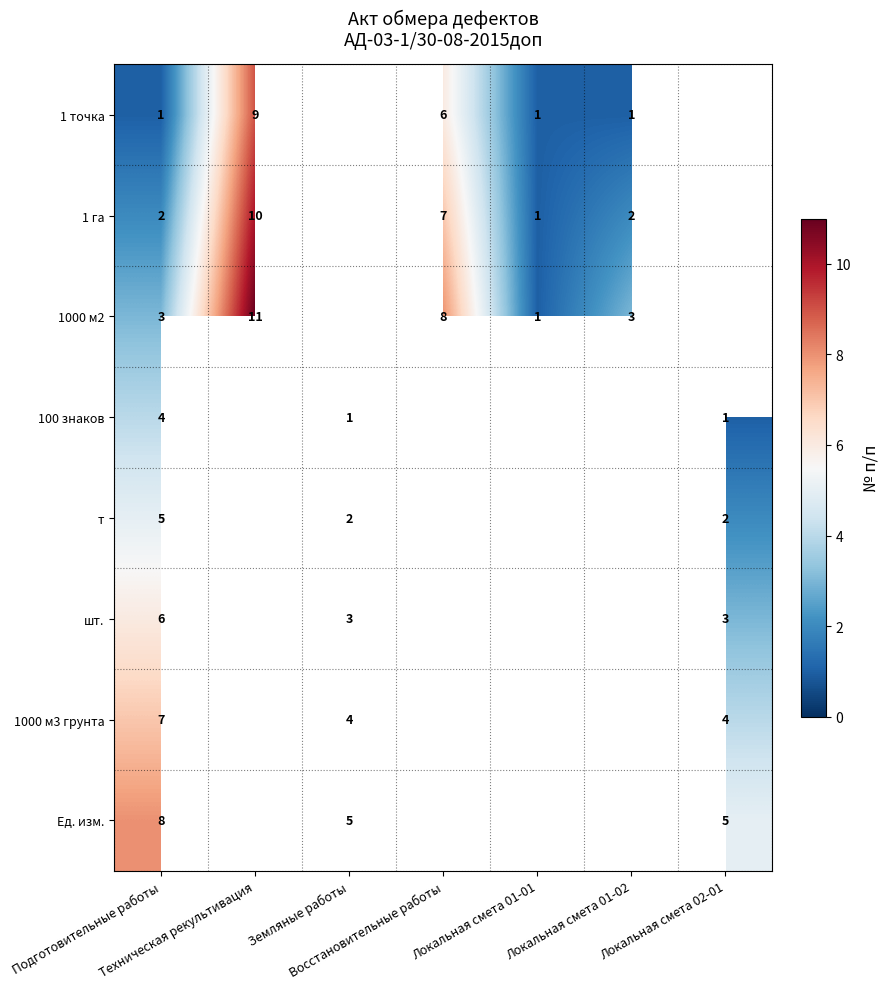

Which has a higher value, Локальная смета 01-01 or Земляные работы?

Земляные работы